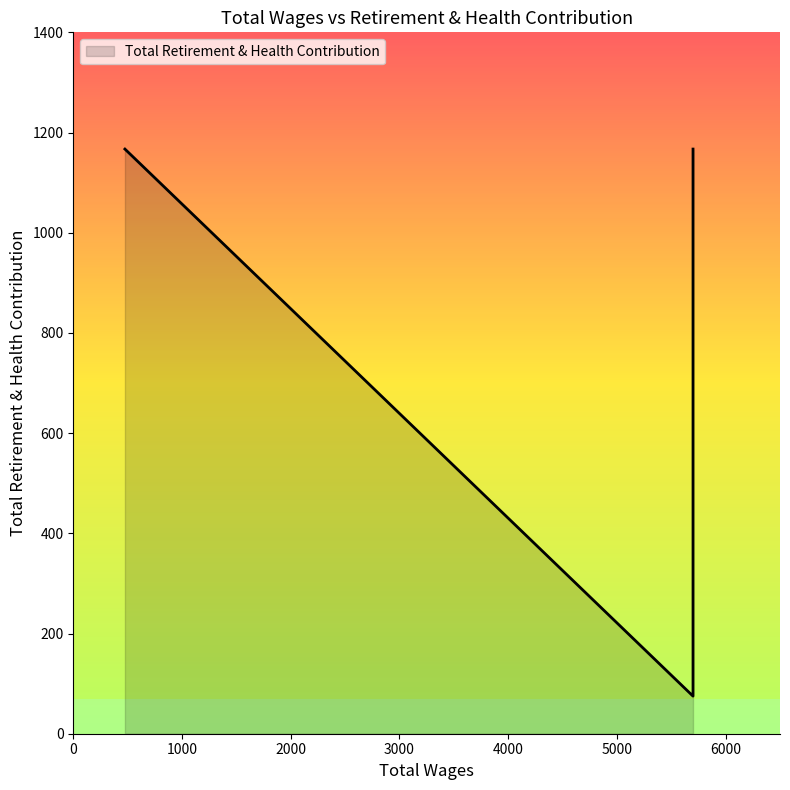

What is the sum of all values?

5741